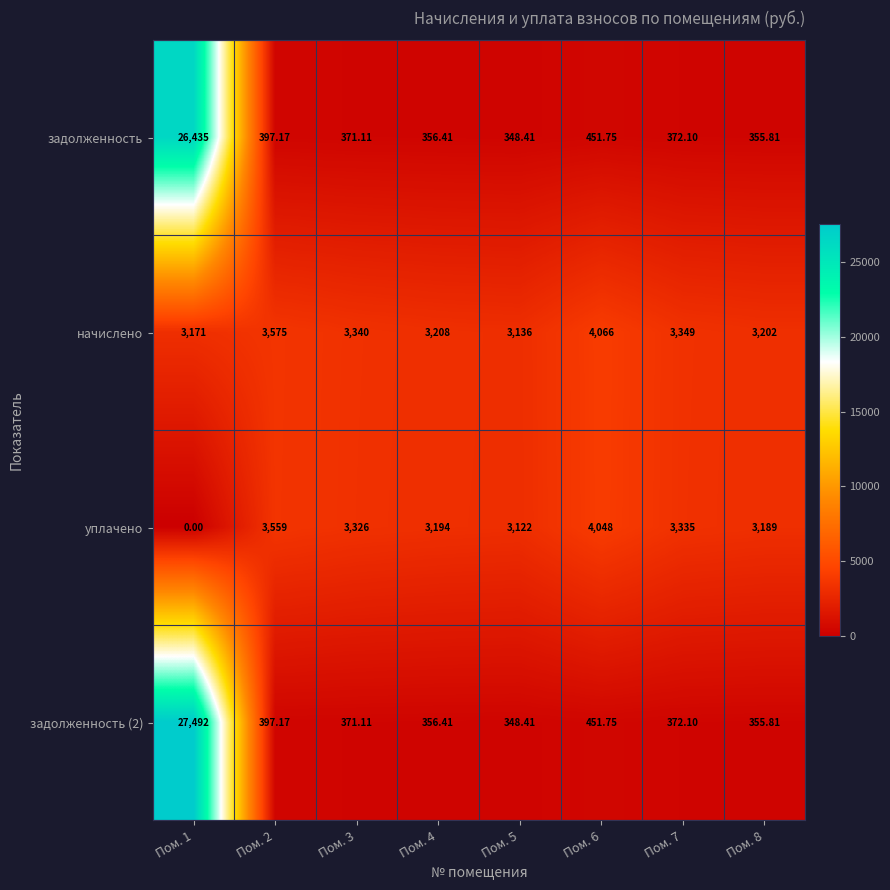

Is the value of начислено at Пом. 3 greater than the value of уплачено at Пом. 4?

Yes